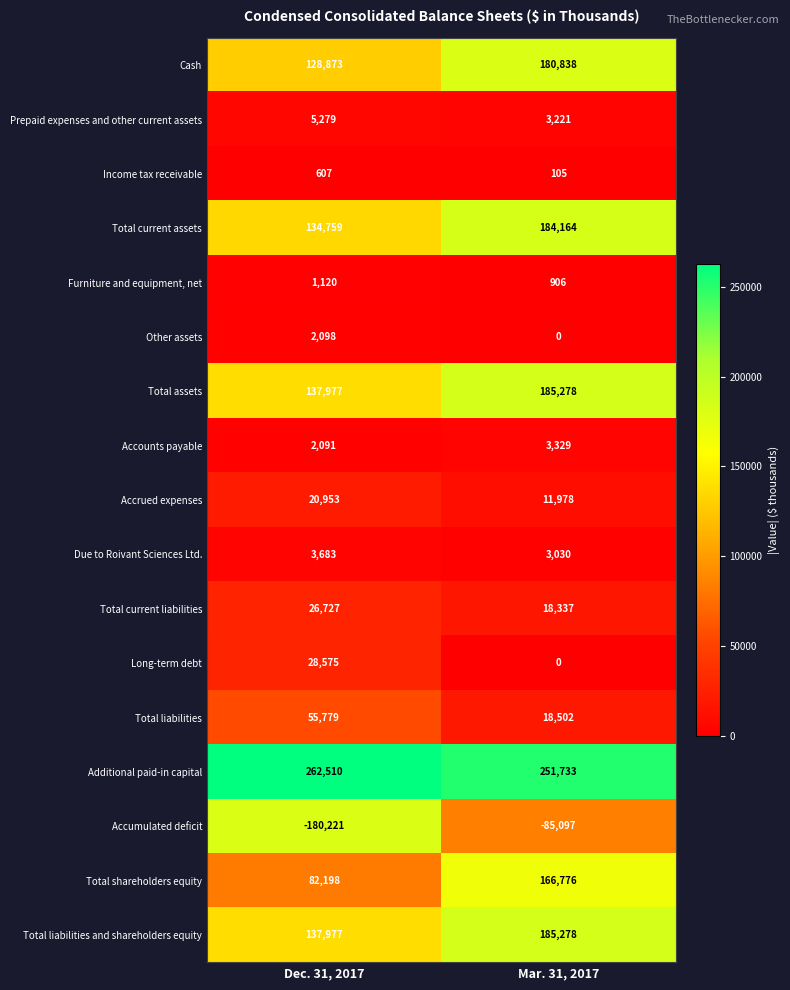

List the labels in order of Total shareholders equity value, smallest first.

Dec. 31, 2017, Mar. 31, 2017